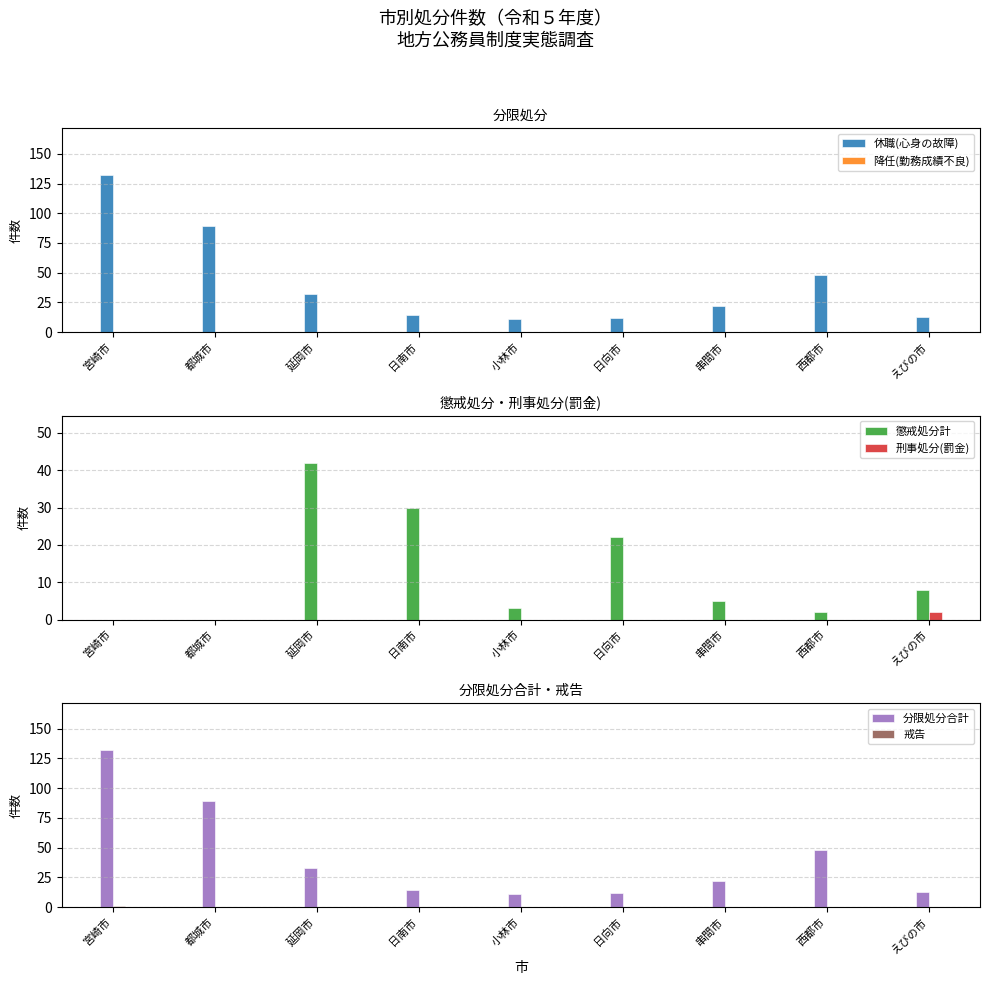

How many series are shown in this chart?

6